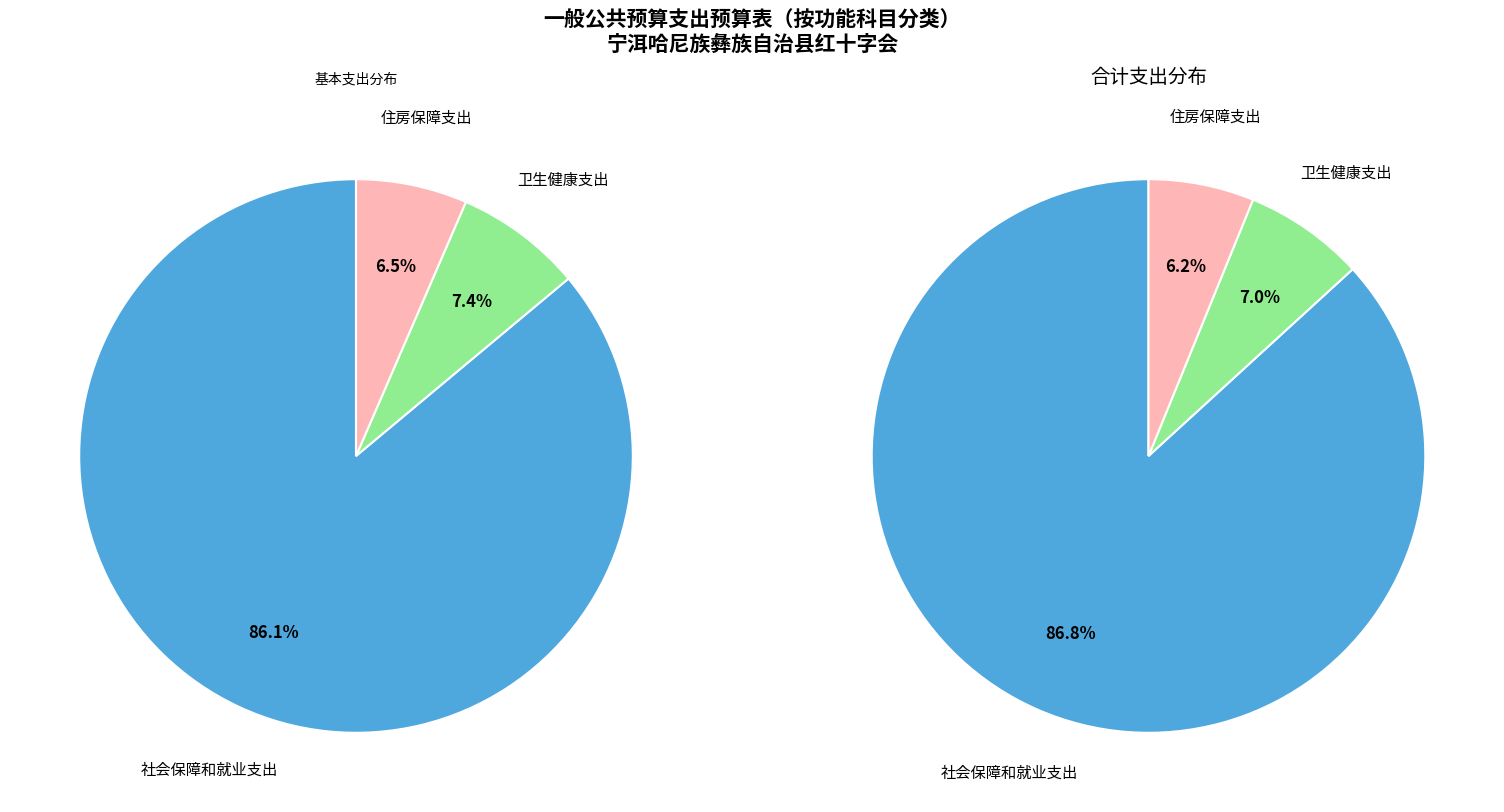

Count the number of slices in the pie.

3